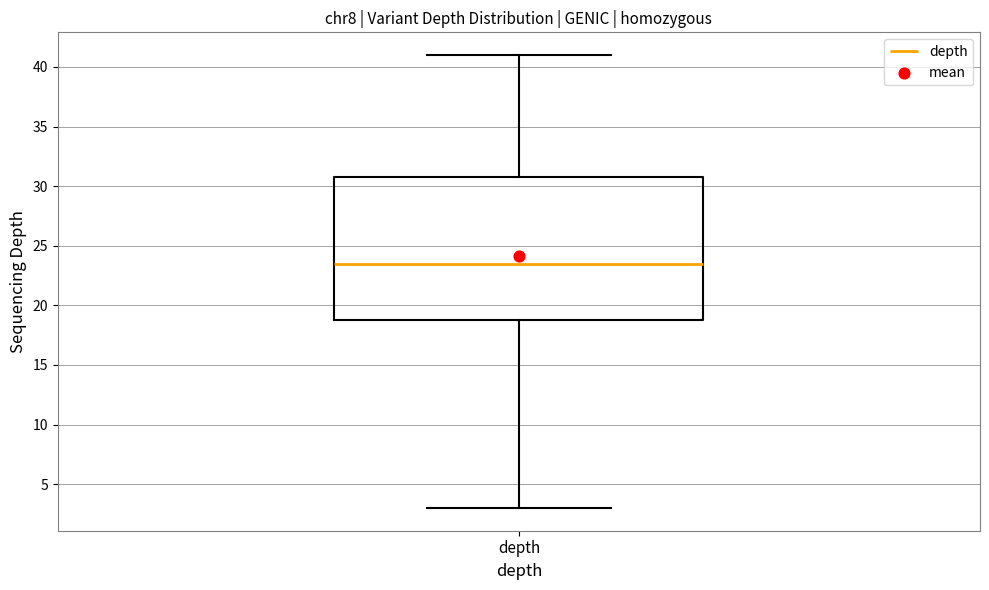

Where is the upper edge of the box for depth on the y-axis? The values are not printed on the chart, so give them approximately, as read against the axis.

31.0